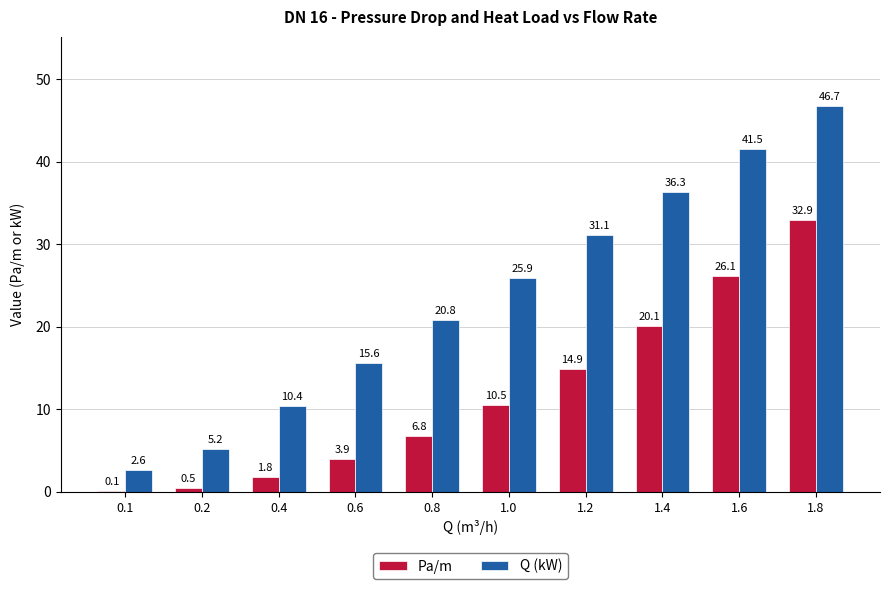

Does the chart contain stacked bars?

No